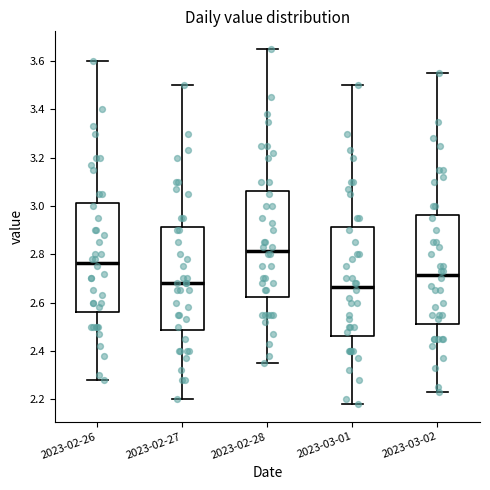

Reading left to right, read every box against the y-axis: the position of its median line, the range the box covers, and the ends of its whiskers. The values are not printed on the chart, so give them approximately, as read against the axis.

2023-02-26: median 2.76, box 2.56 to 3.02, whiskers 2.28 to 3.60
2023-02-27: median 2.68, box 2.48 to 2.92, whiskers 2.20 to 3.50
2023-02-28: median 2.82, box 2.62 to 3.06, whiskers 2.36 to 3.66
2023-03-01: median 2.66, box 2.46 to 2.92, whiskers 2.18 to 3.50
2023-03-02: median 2.72, box 2.52 to 2.96, whiskers 2.24 to 3.56